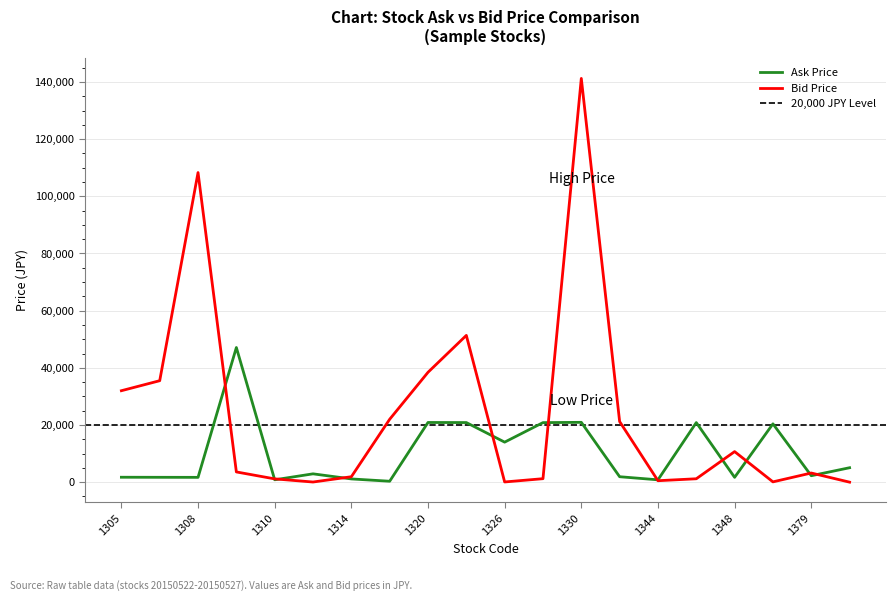

What is the value of the Bid Price point at the 16th from the left?

1188